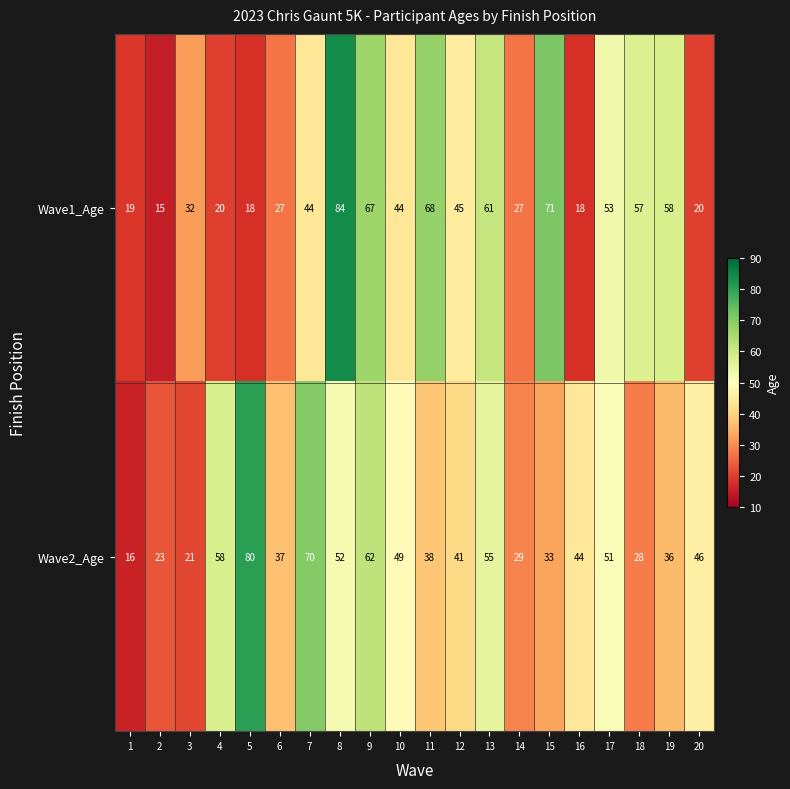

What is the difference between the highest and lowest values at 9?

5